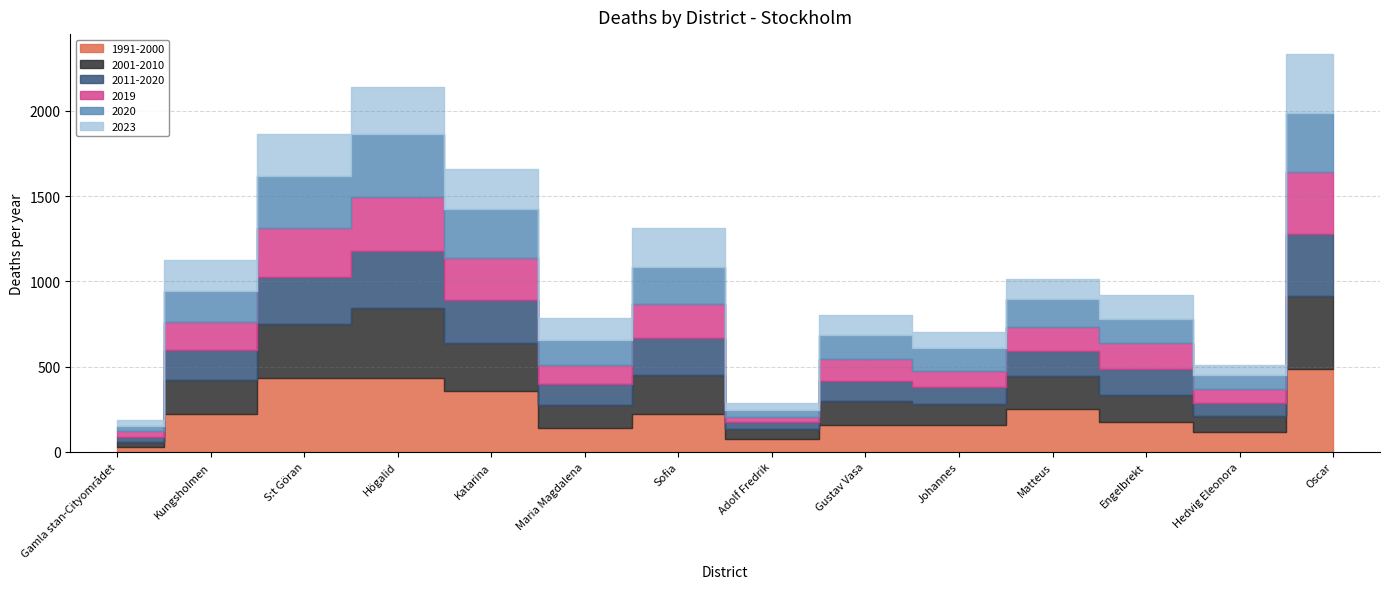

Is it true that 2020 equals 307.0 at S:t Göran?

True